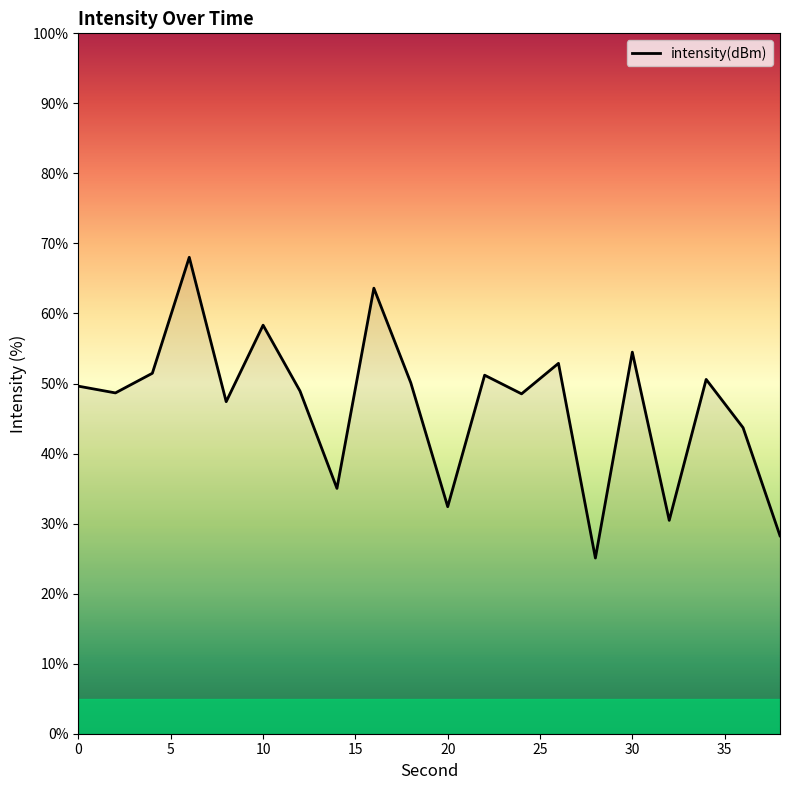

What is the minimum value shown in the chart?

25.1